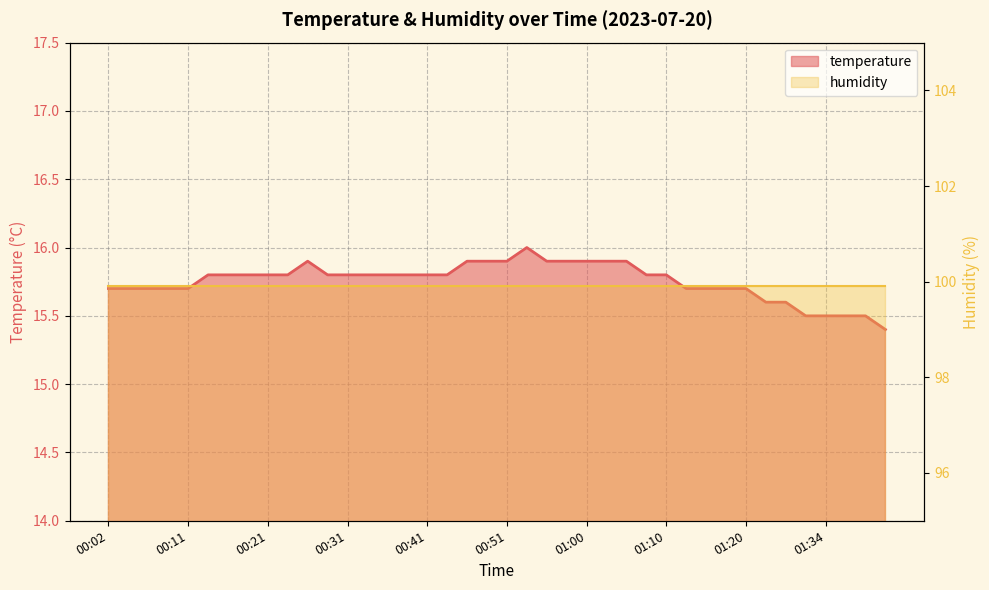

Rank the categories by value from highest to lowest.

00:53, 00:26, 00:46, 00:48, 00:51, 00:55, 00:58, 01:00, 01:03, 01:05, 00:14, 00:16, 00:19, 00:21, 00:24, 00:29, 00:31, 00:34, 00:36, 00:38, 00:41, 00:43, 01:08, 01:10, 00:02, 00:04, 00:07, 00:09, 00:11, 01:13, 01:16, 01:18, 01:20, 01:26, 01:29, 01:31, 01:34, 01:36, 01:39, 01:41